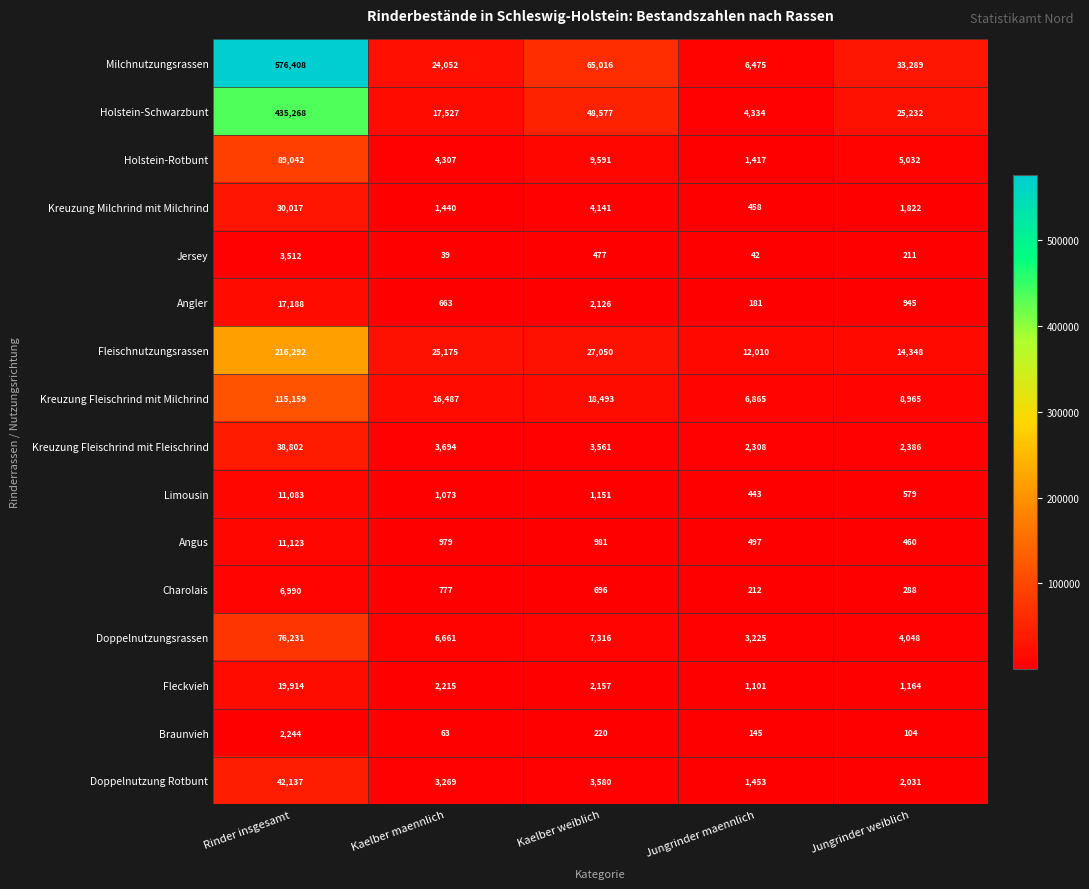

What is the highest value of the Fleckvieh series?

19914